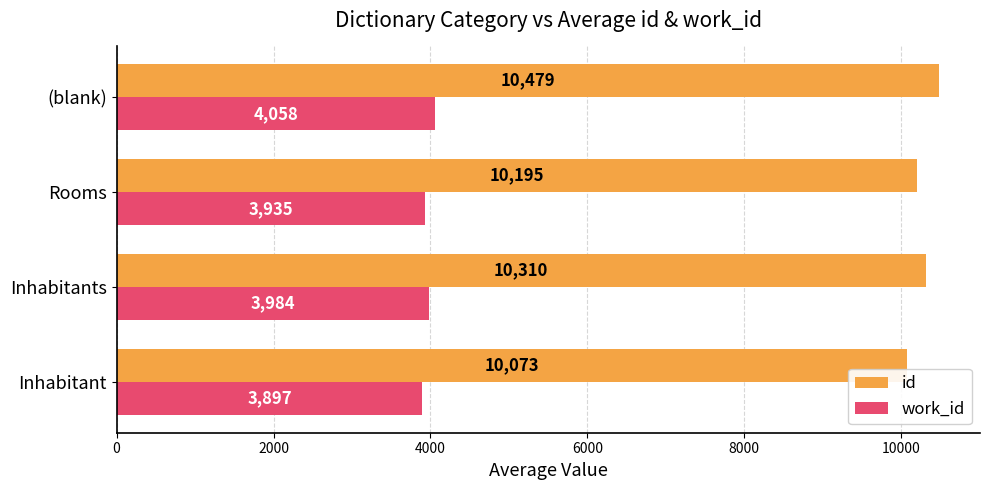

What is the difference between the second highest and second lowest values in the id series?

115.0